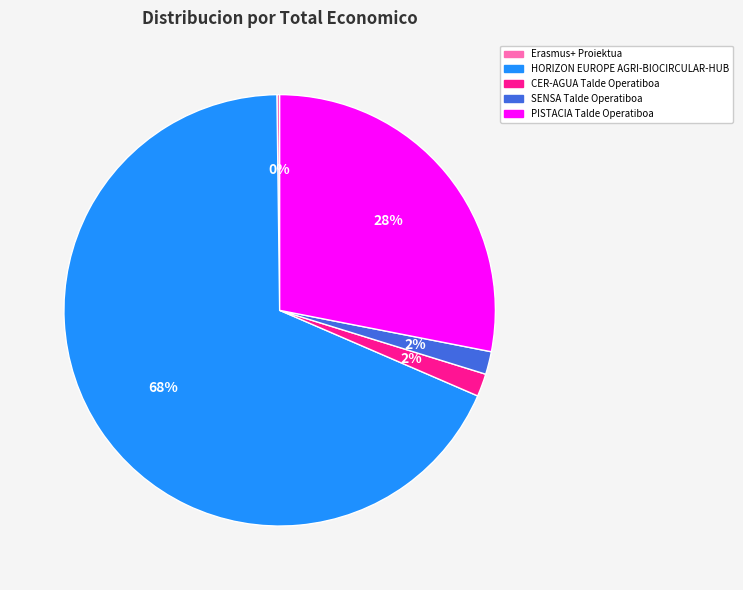

To the nearest percent, what is the combined percentage of HORIZON EUROPE AGRI-BIOCIRCULAR-HUB and CER-AGUA Talde Operatiboa?

70%